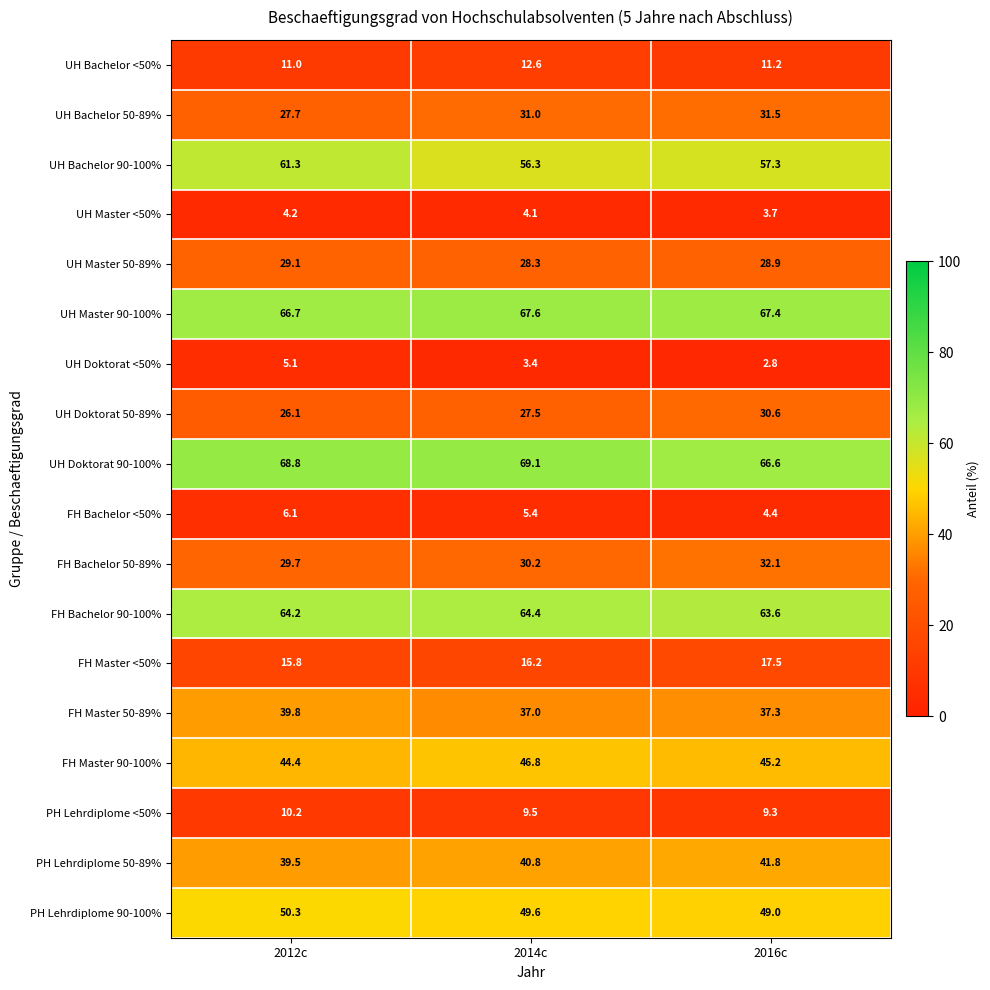

What is the smallest value displayed?

2.8